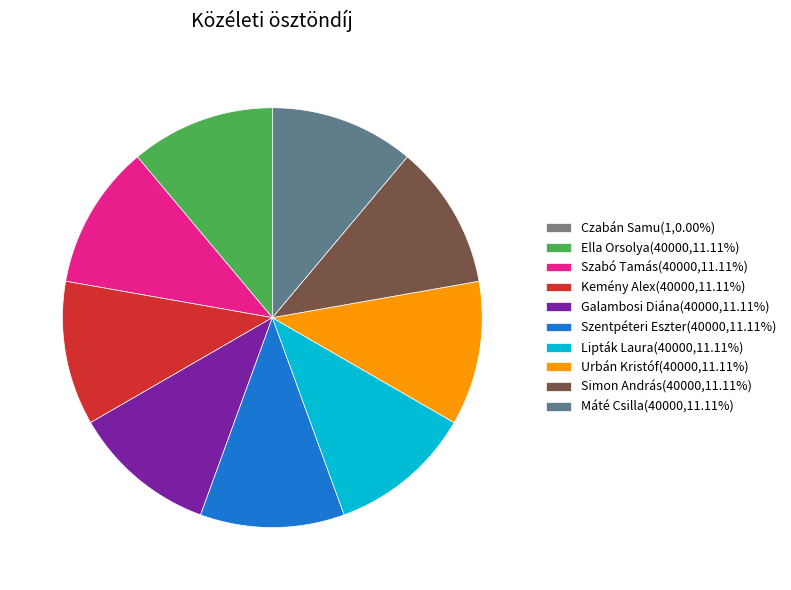

How many slices are in this pie chart?

10